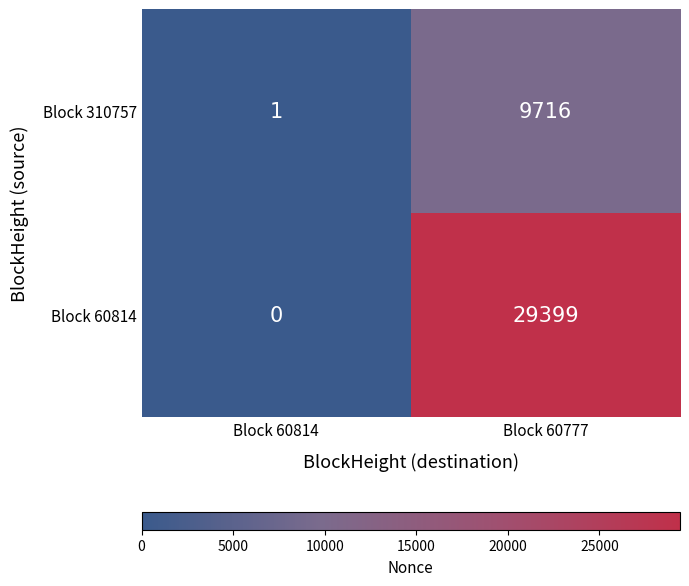

Rank the series at Block 60777 from lowest to highest value.

Block 310757, Block 60814